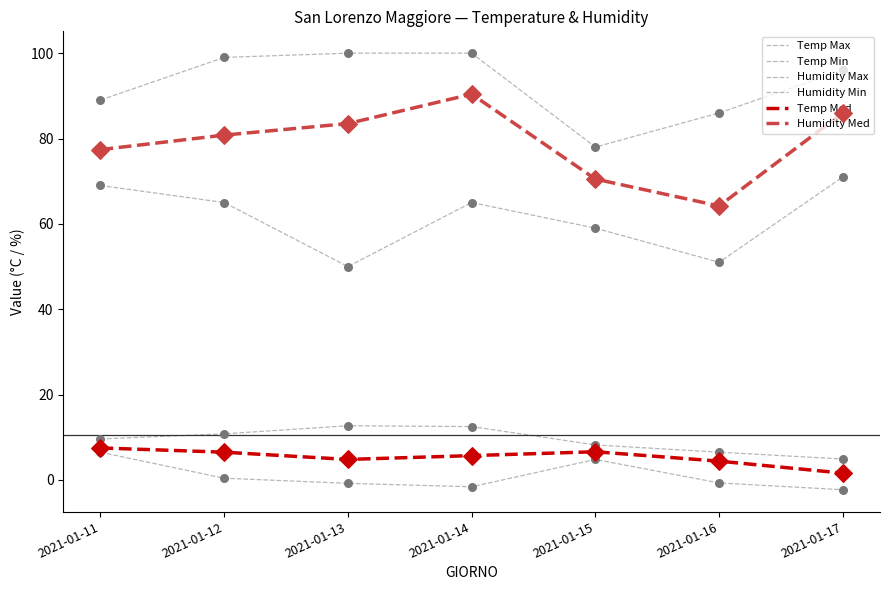

What is the total value across all series at 2021-01-14?

272.0